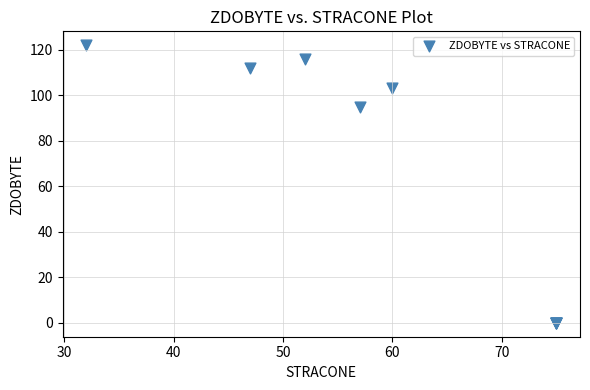

What Y value in the scatter plot is closest to 61?

95